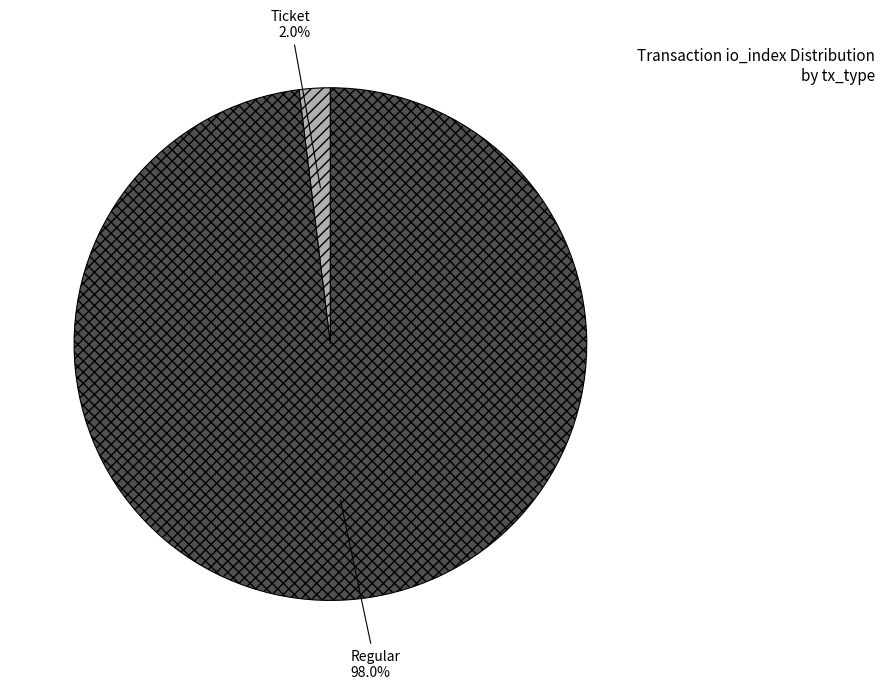

How many segments does this pie chart have?

2